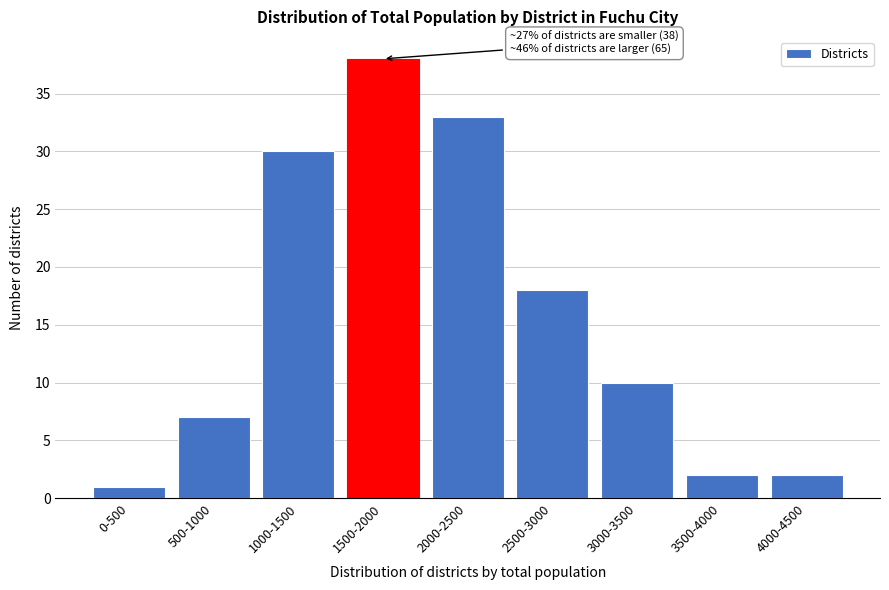

Reading right to left, extract all data points from this chart.

2	2	10	18	33	38	30	7	1